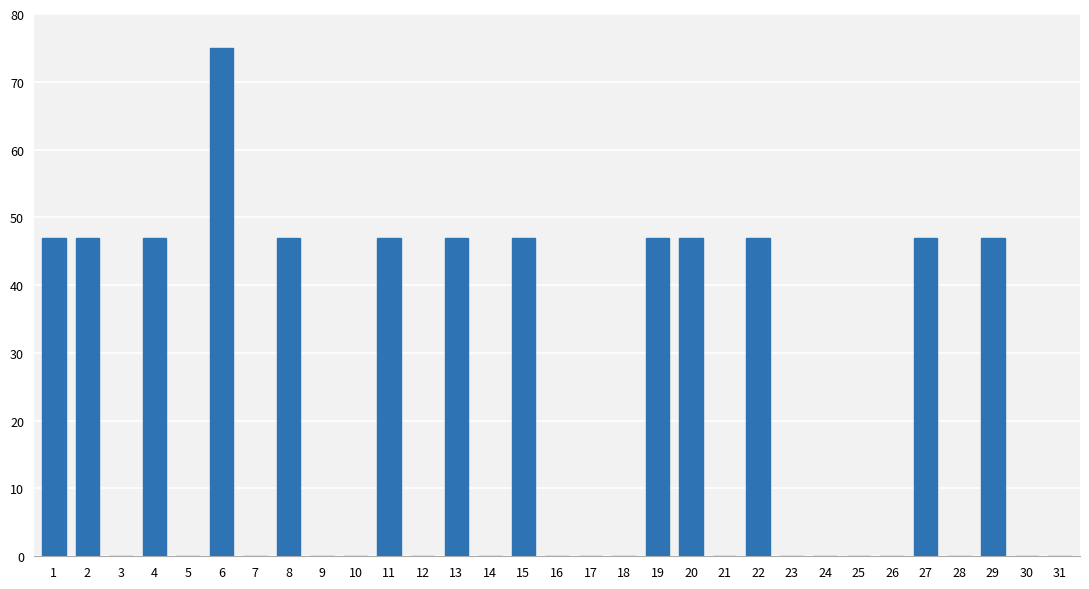

Reading left to right, transcribe all the data shown in this chart.

47	47	0	47	0	75	0	47	0	0	47	0	47	0	47	0	0	0	47	47	0	47	0	0	0	0	47	0	47	0	0